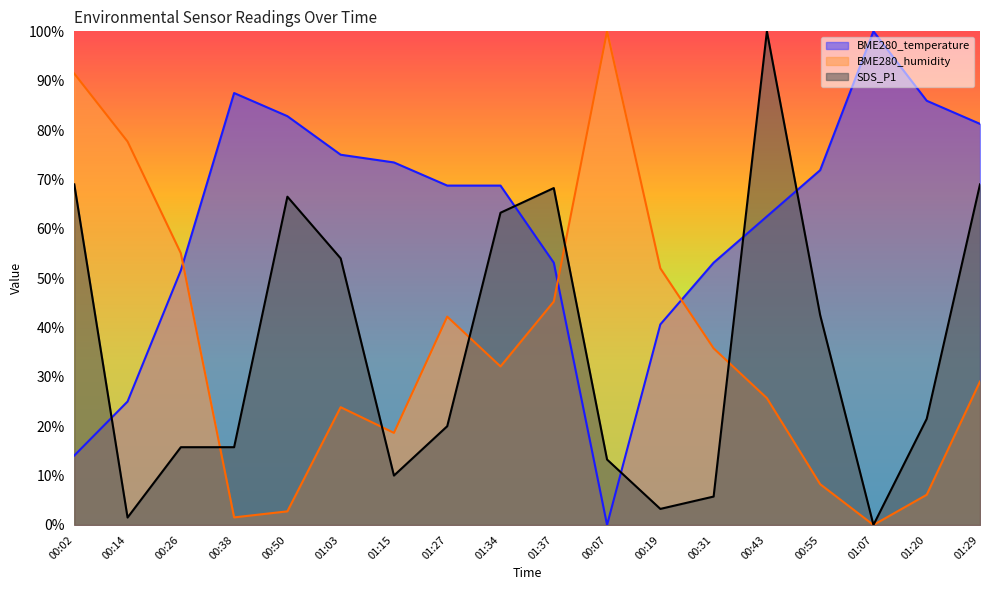

What is the greatest value displayed?

100.0